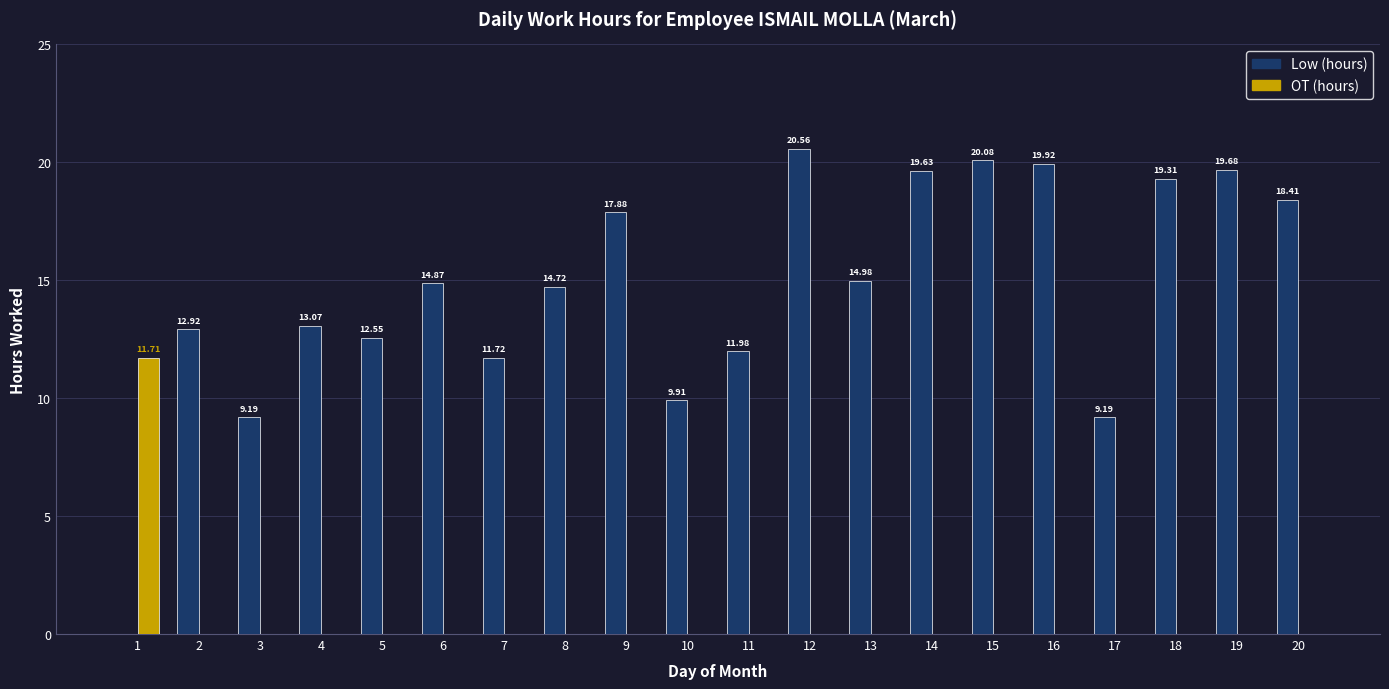

How many values in the OT (hours) series exceed 0?

1